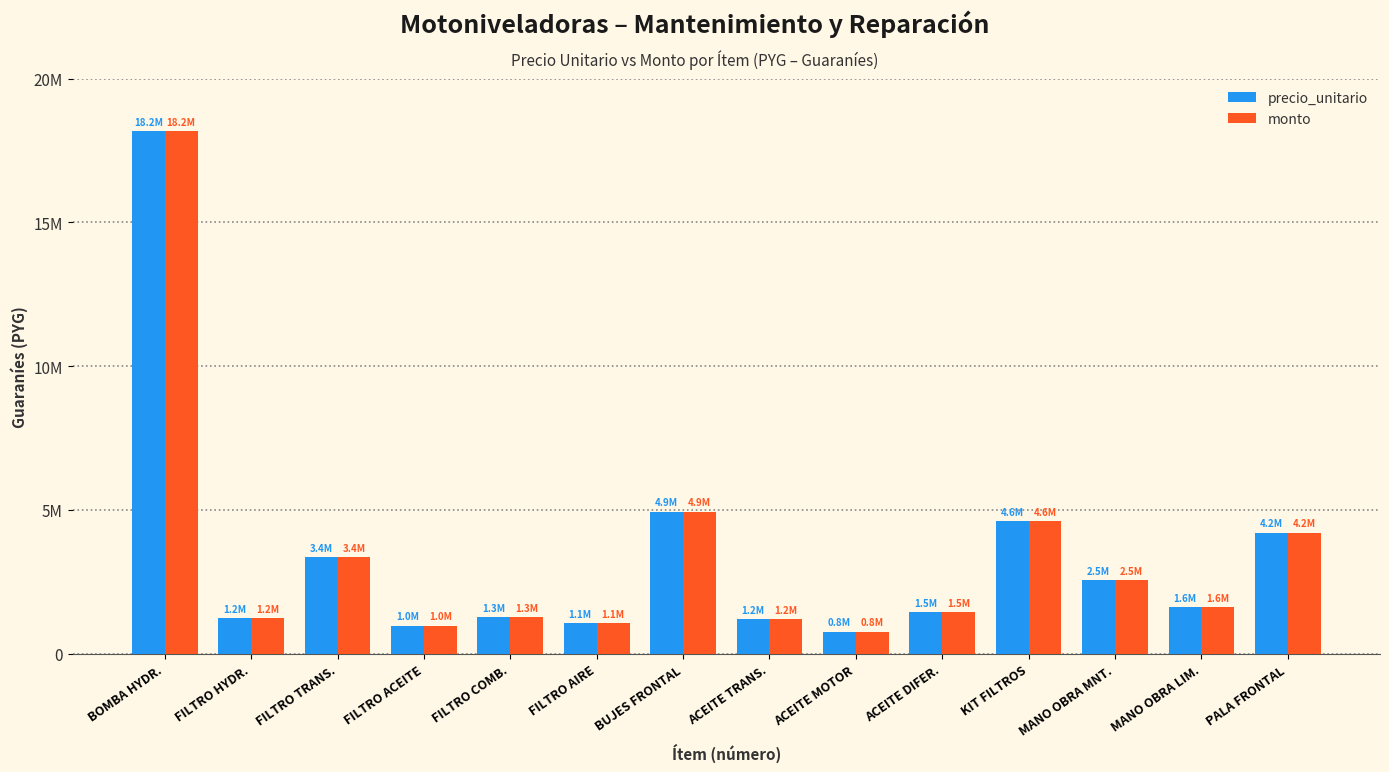

What is the label of the 1st bar from the left?

BOMBA HYDR.